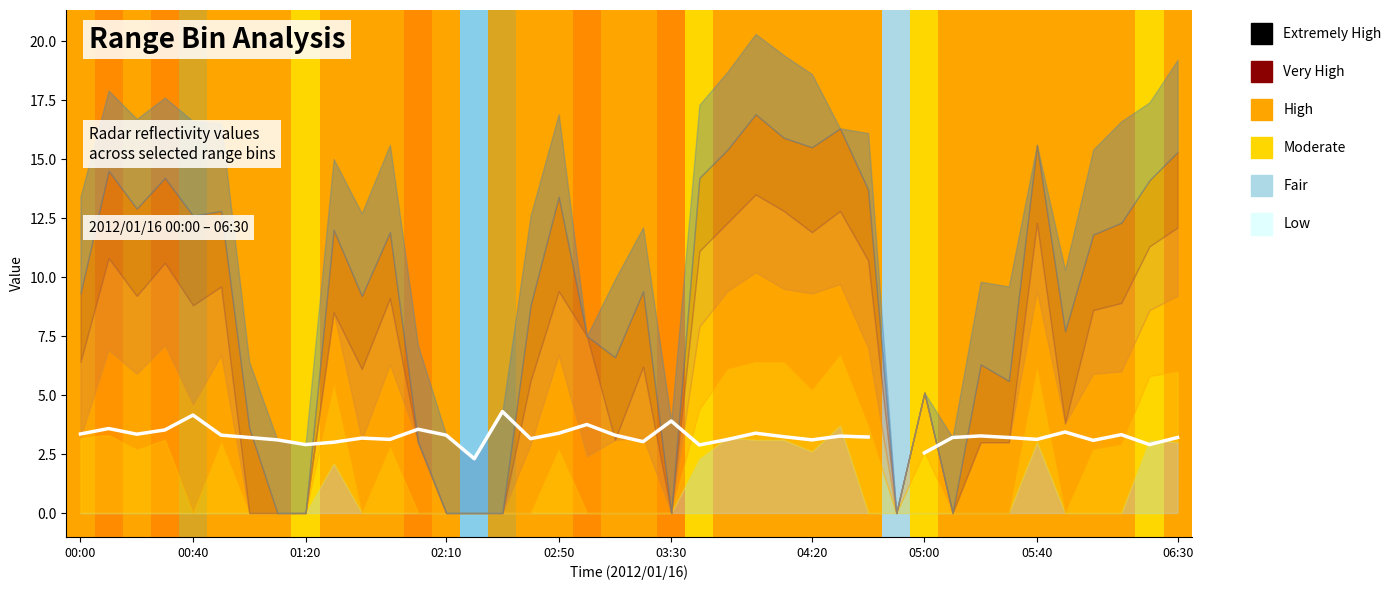

What position from the left is 01:20?

9